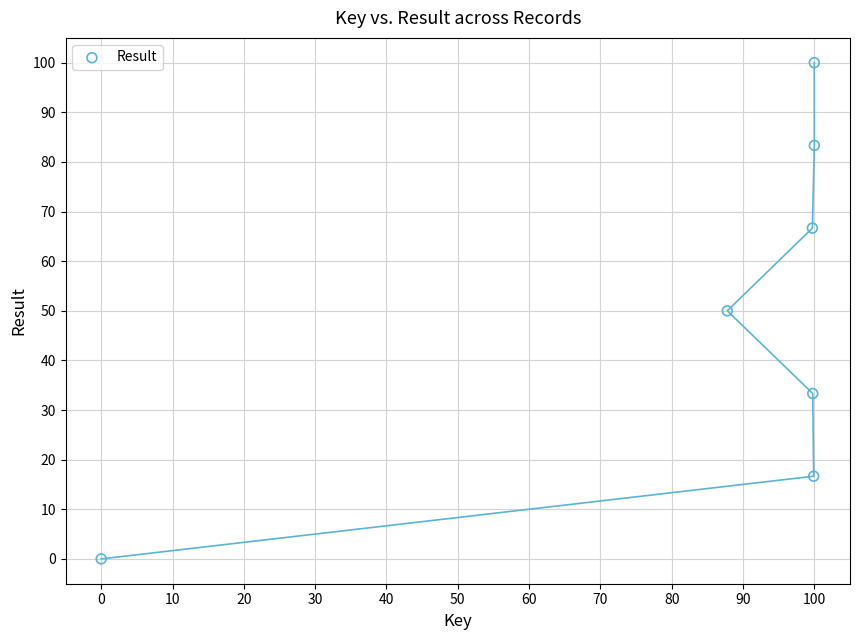

What is the range of X values (max minus min)?

100.0